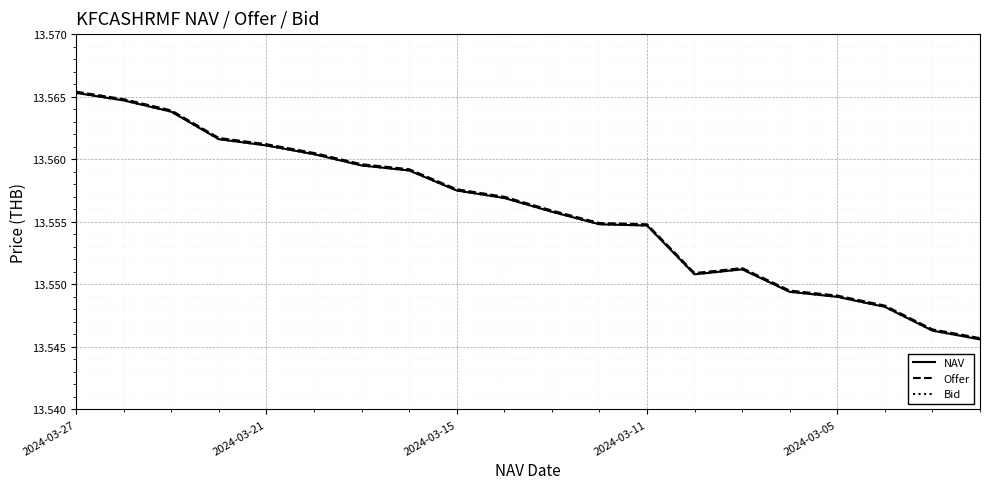

How many lines are shown in the chart?

3